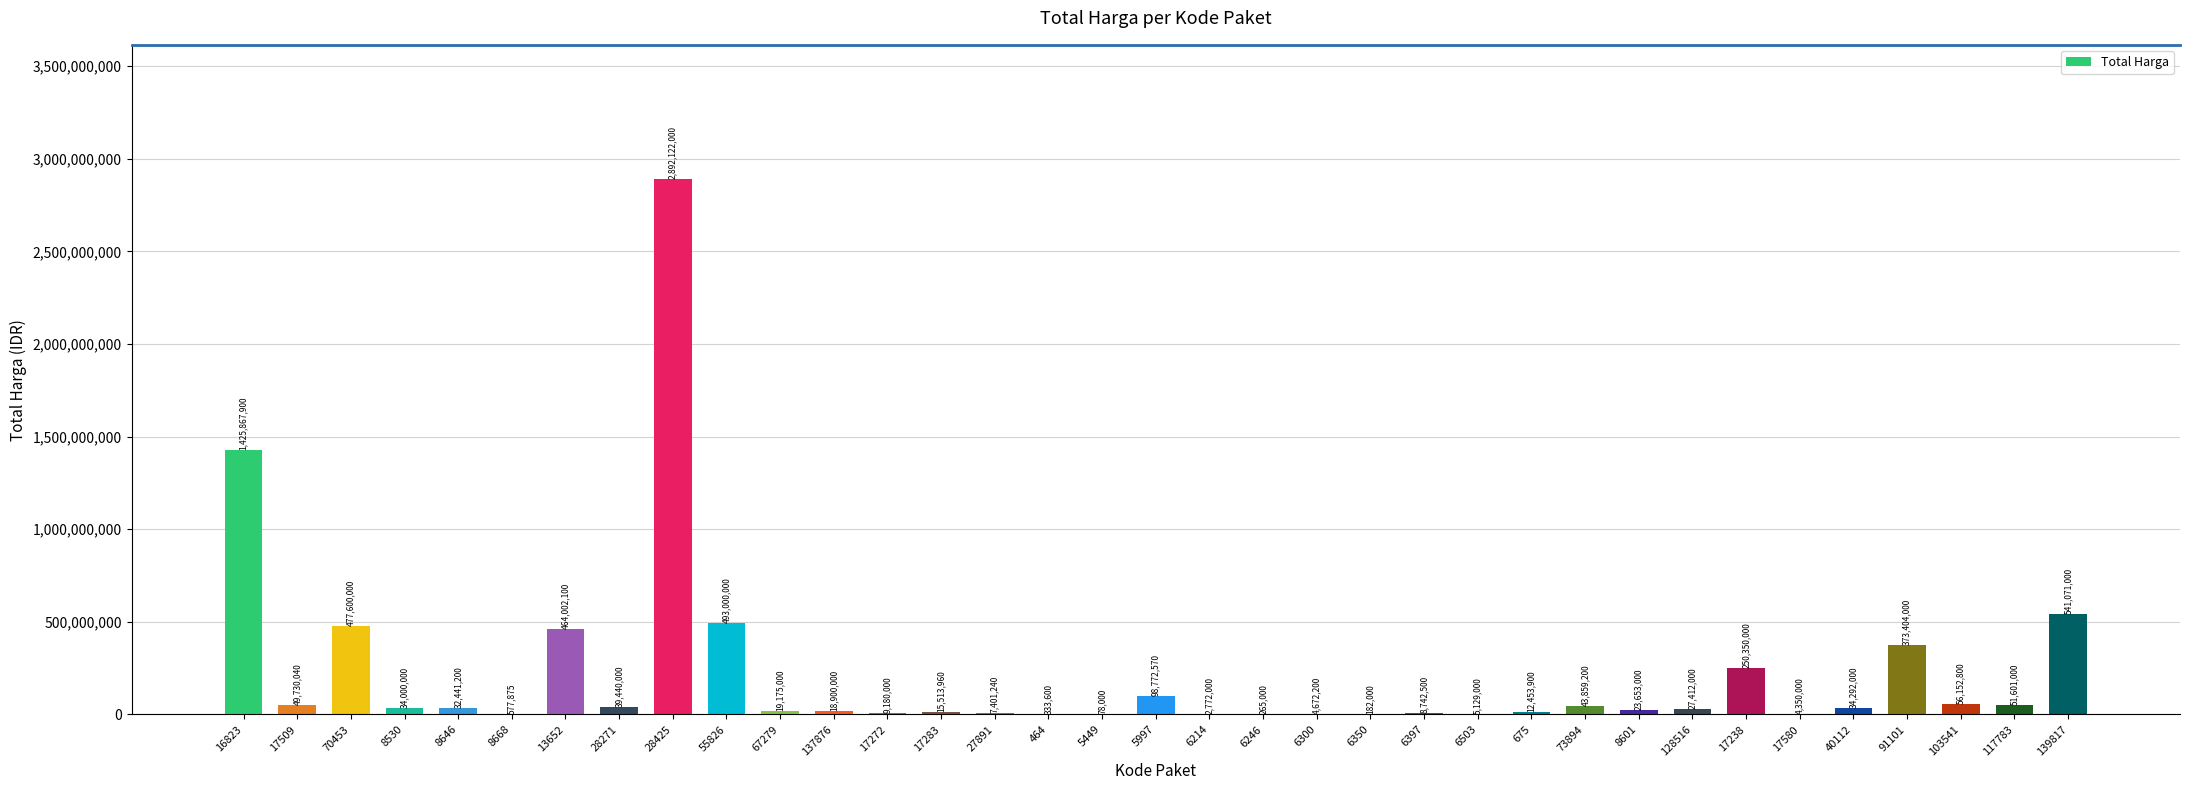

Reading left to right, what are all the values shown in this chart?

1425867900	49730040	477600000	34000000	32441200	577875	464002100	39440000	2892122000	493000000	19175000	18900000	9180000	15513960	7401240	333600	78000	98772570	2772000	265000	4672200	182000	8742500	5129000	12453900	43859200	23653000	27412000	250350000	4350000	34292000	373404000	56152800	51601000	541071000